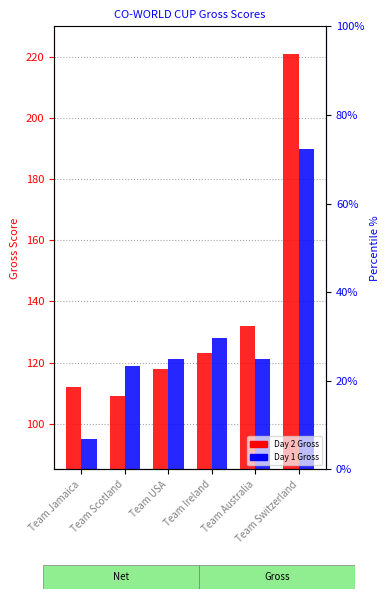

What is the difference between the maximum and second lowest values in the Day 2 Gross series?

109